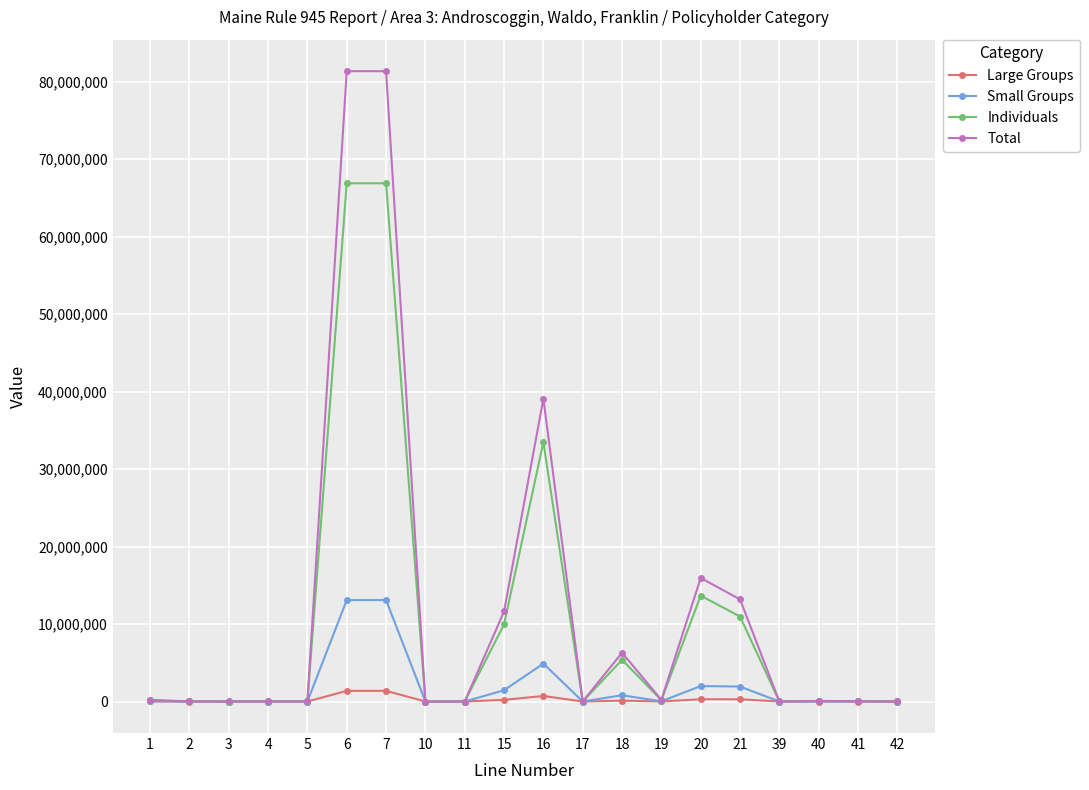

Is the value of Small Groups at 17 greater than the value of Total at 7?

No